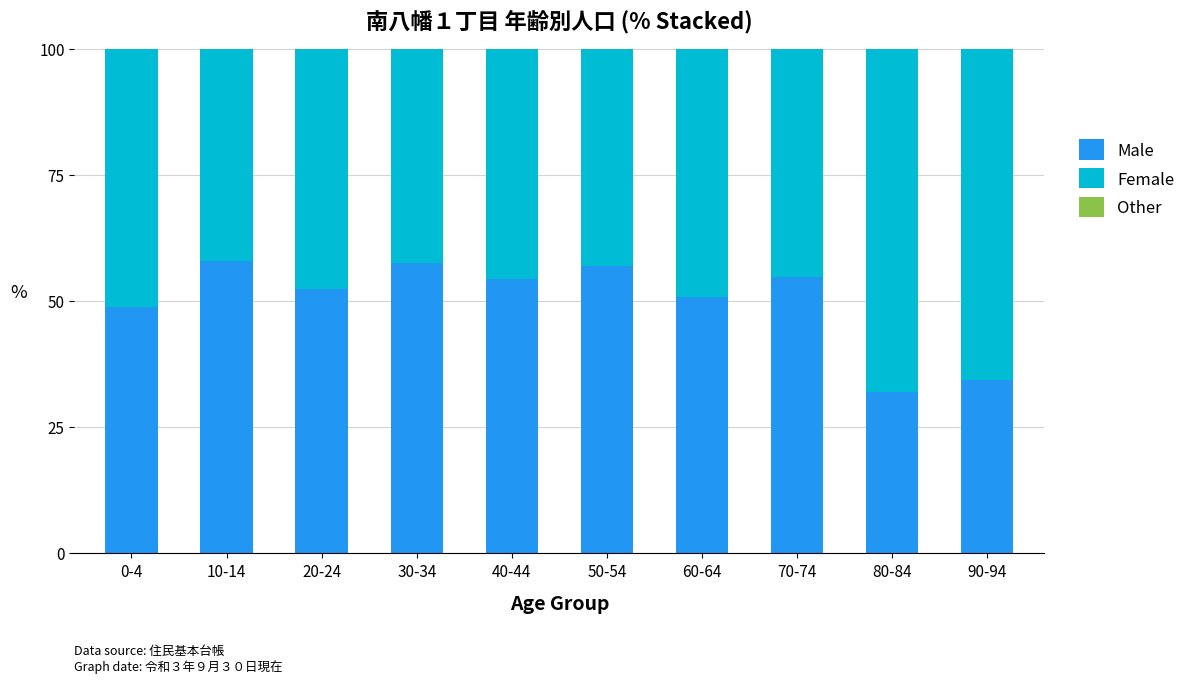

What is the sum of the Male values at 90-94 and 70-74?

89.1